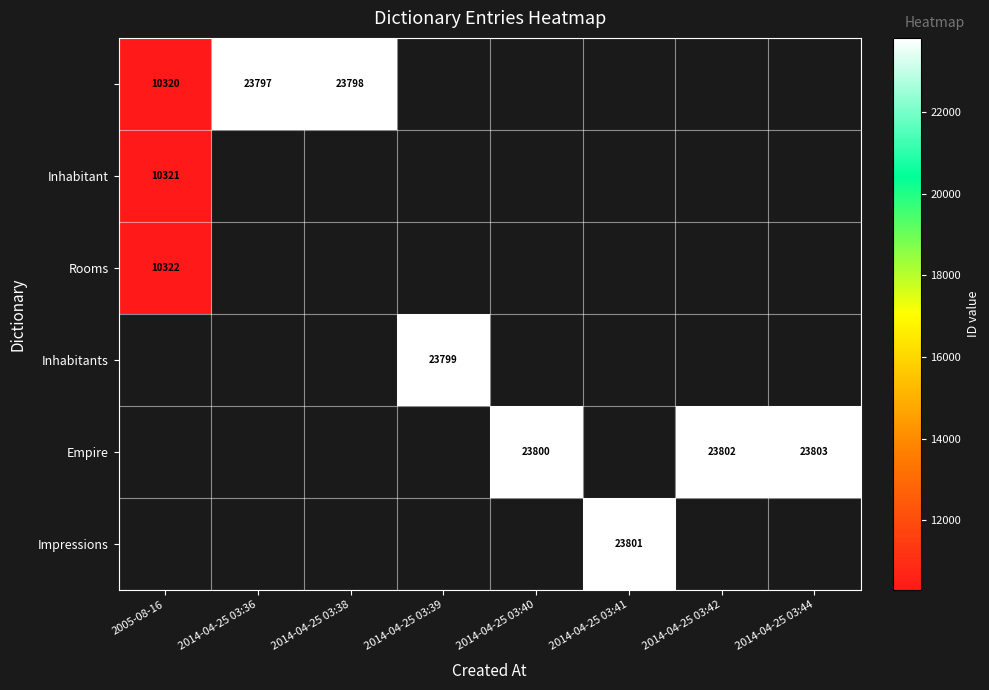

The value of Empire at 2014-04-25 03:42 is 14140. True or false?

False